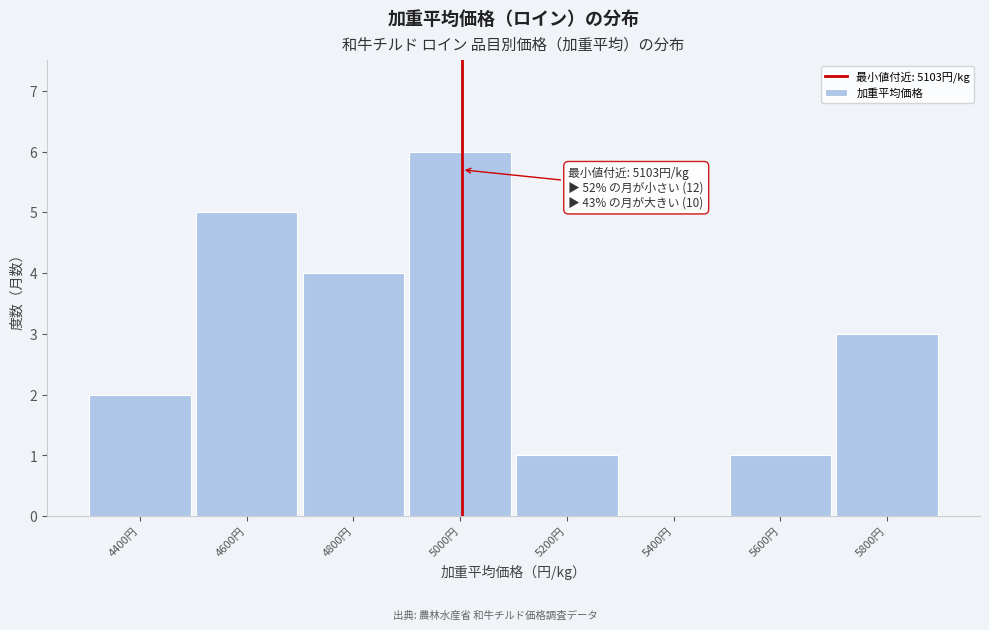

Reading left to right, what are all the values shown in this chart?

4400円=2	4600円=5	4800円=4	5000円=6	5200円=1	5400円=0	5600円=1	5800円=3